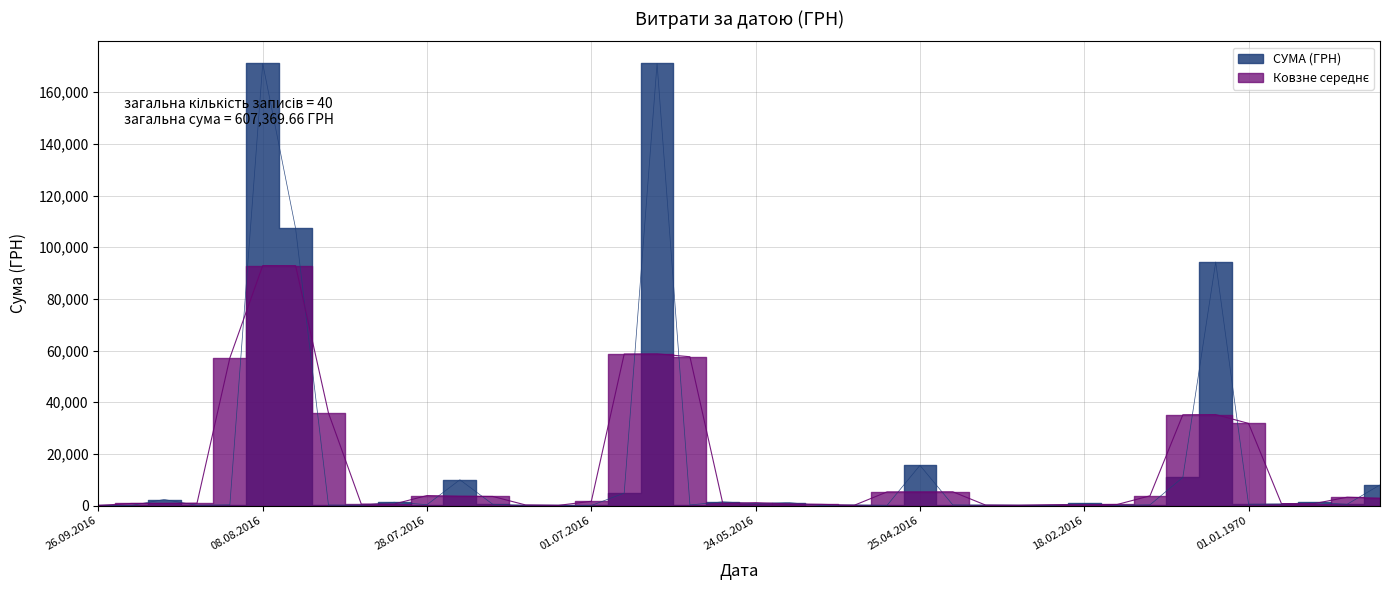

Is it true that the value at 03.06.2016 is 243.7?

True